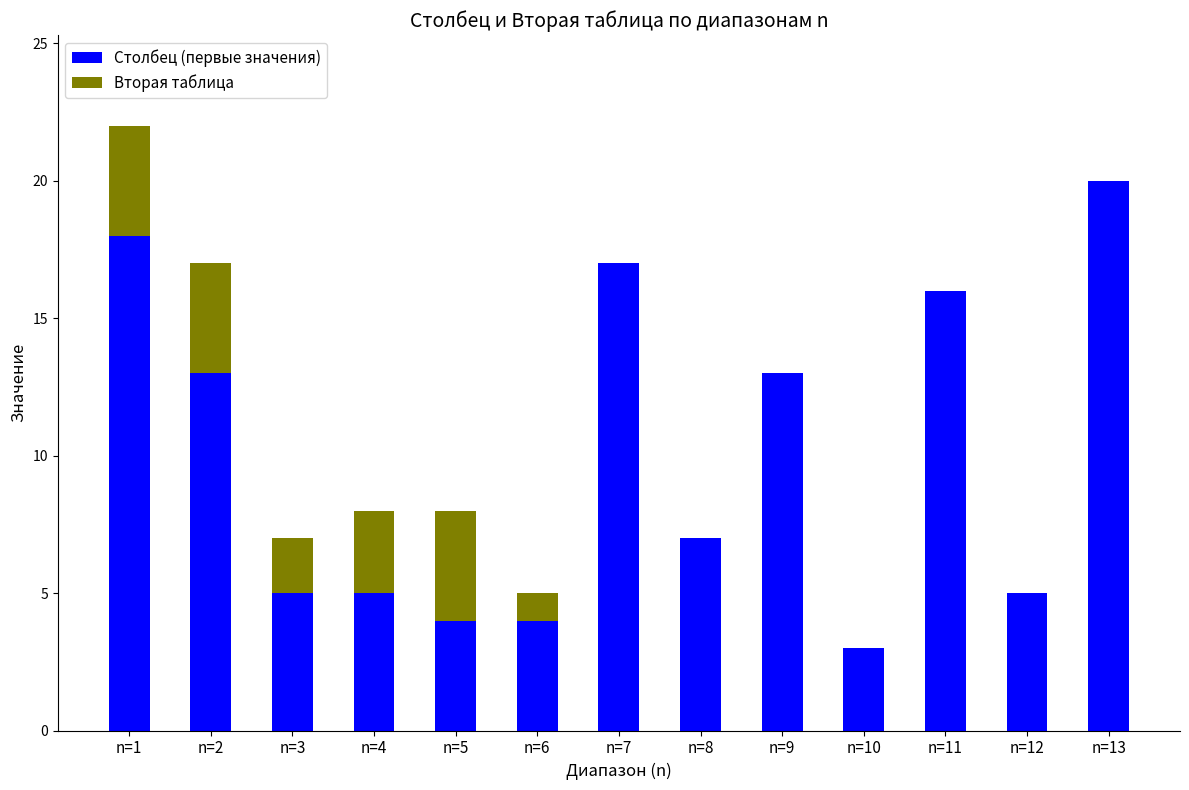

Reading left to right, what are the values for Столбец (первые значения)?

n=1=18	n=2=13	n=3=5	n=4=5	n=5=4	n=6=4	n=7=17	n=8=7	n=9=13	n=10=3	n=11=16	n=12=5	n=13=20